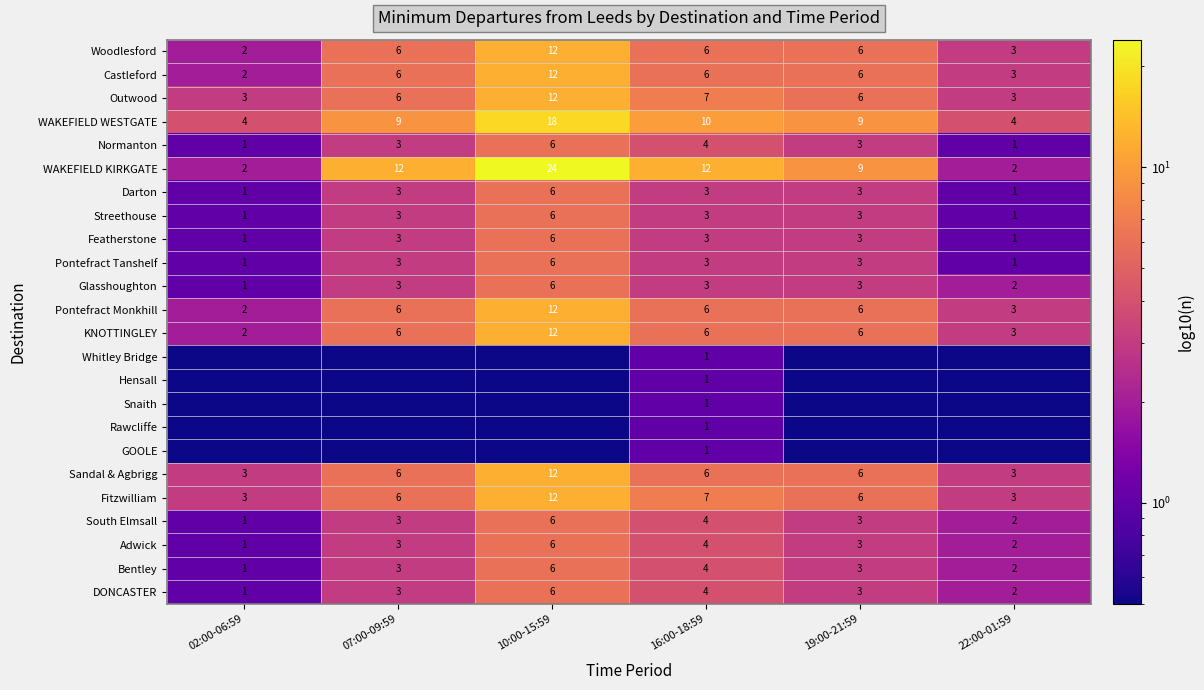

What is the maximum value for KNOTTINGLEY?

12.0